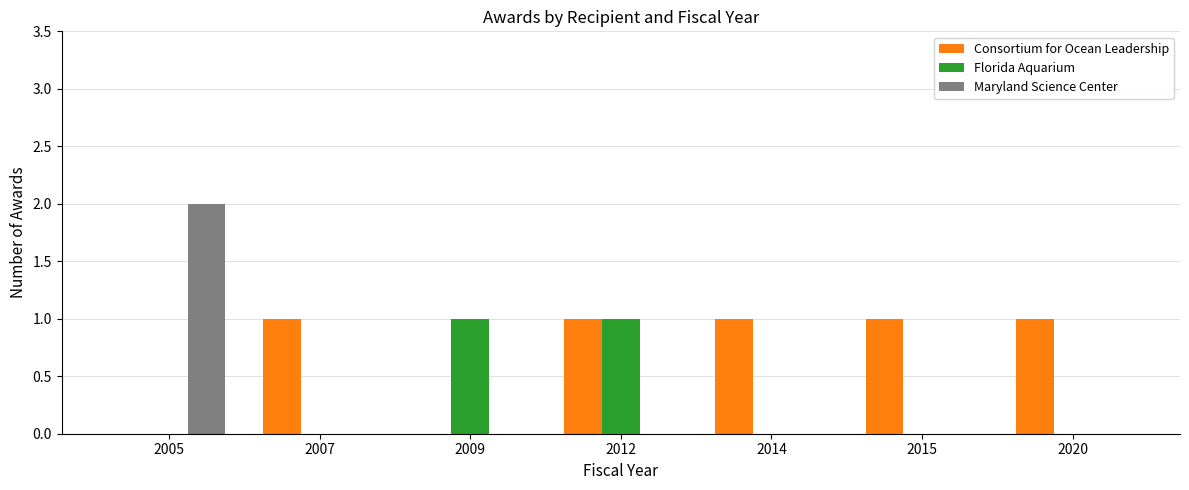

True or false: Consortium for Ocean Leadership has a value of 1 at 2005.

False